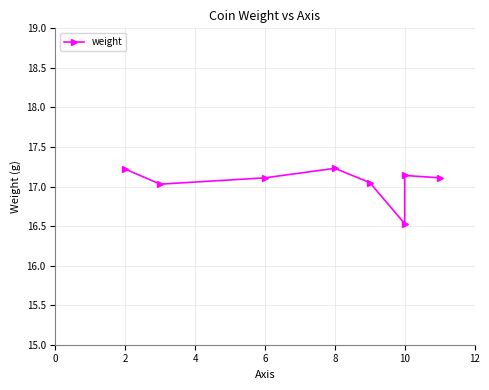

What is the smallest value displayed?

16.5